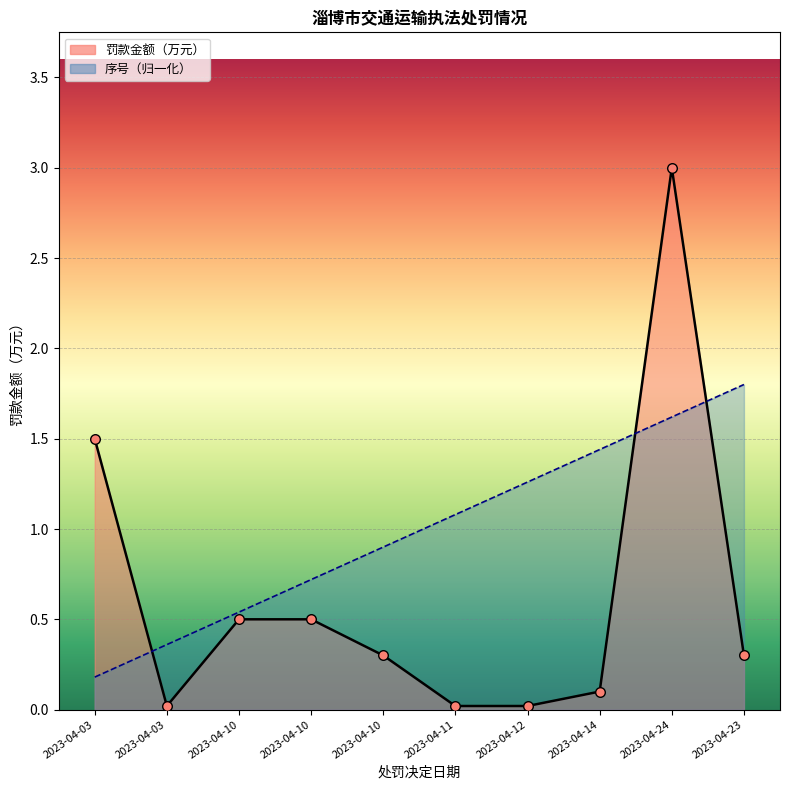

At how many categories does at least one series exceed 2?

1